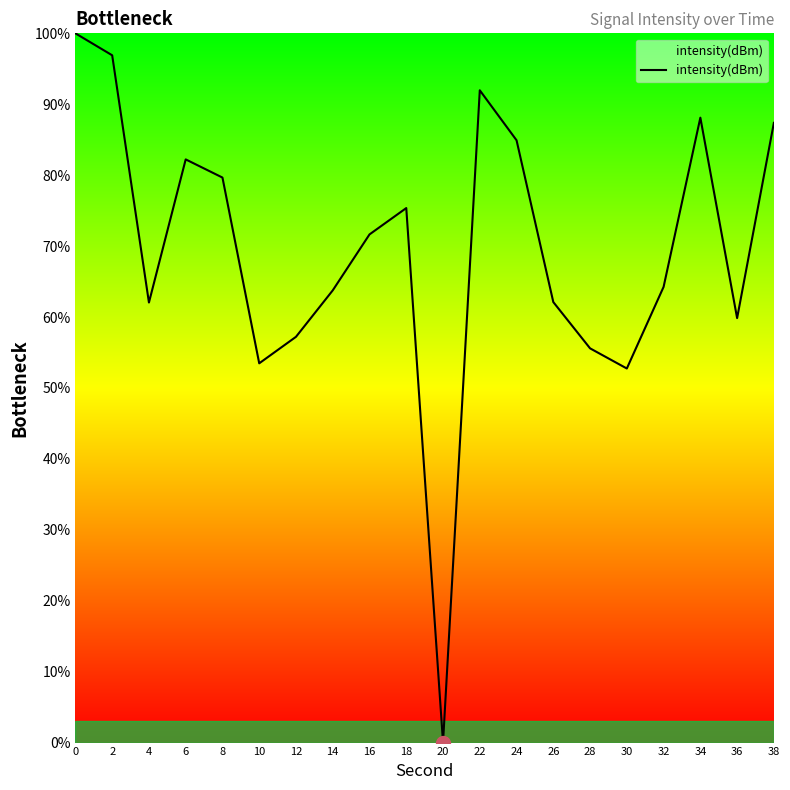

Read the value at 4.

62.0